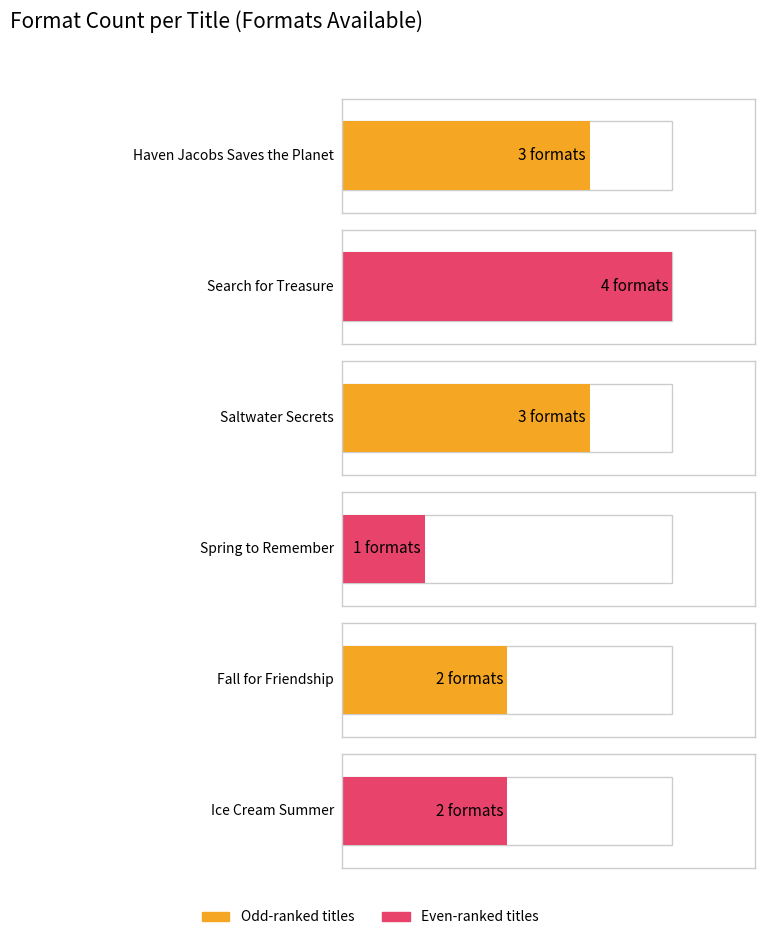

What is the change in value from Megan Atwood (Spring) to Megan Atwood (Fall)?

+1